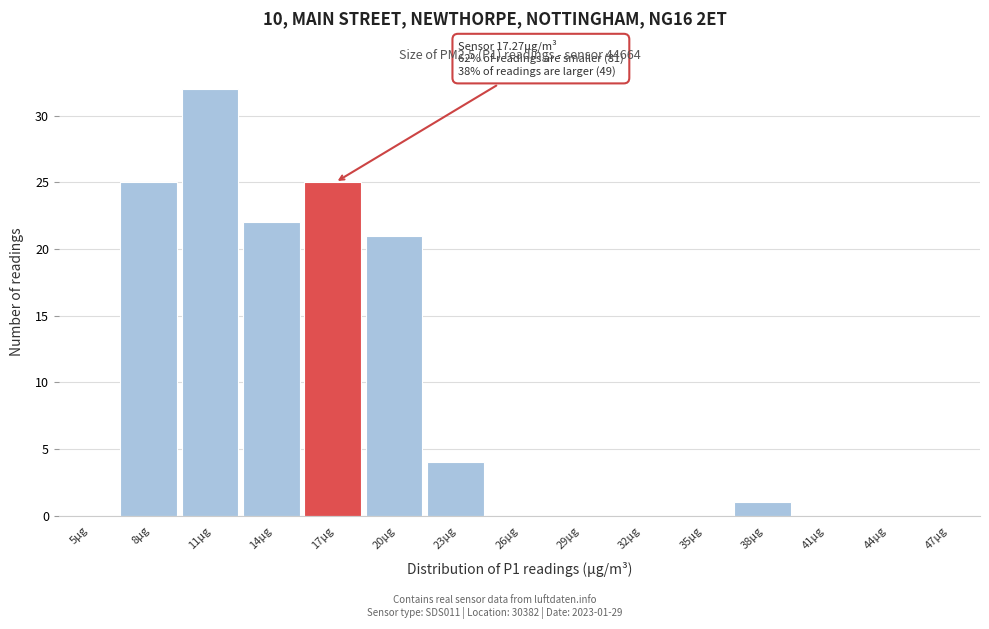

Reading left to right, extract all data points from this chart.

5μg=0	8μg=25	11μg=32	14μg=22	17μg=25	20μg=21	23μg=4	26μg=0	29μg=0	32μg=0	35μg=0	38μg=1	41μg=0	44μg=0	47μg=0